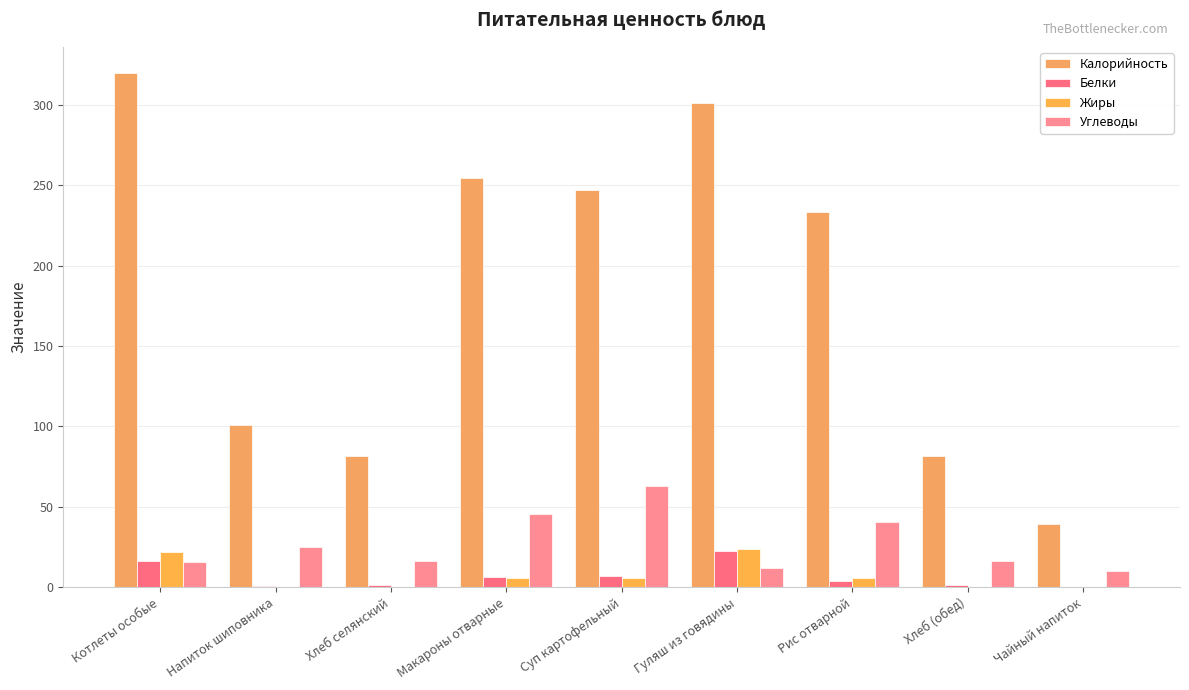

List the labels in order of Калорийность value, largest first.

Котлеты особые, Гуляш из говядины, Макароны отварные, Суп картофельный, Рис отварной, Напиток шиповника, Хлеб селянский, Хлеб (обед), Чайный напиток